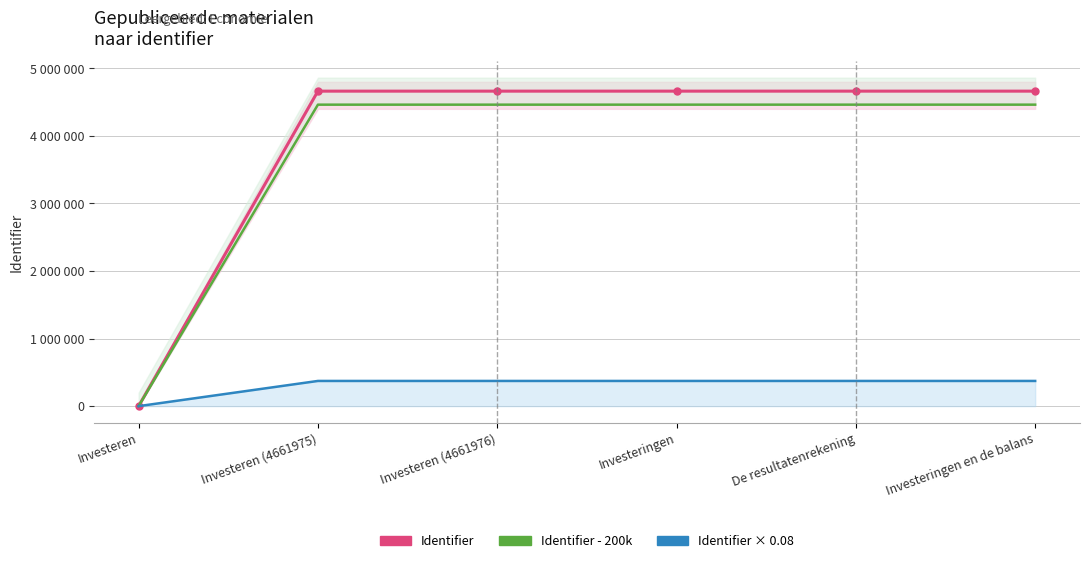

Is the value of Identifier at Investeringen greater than the value of Identifier - 200k at Investeren (4661976)?

Yes